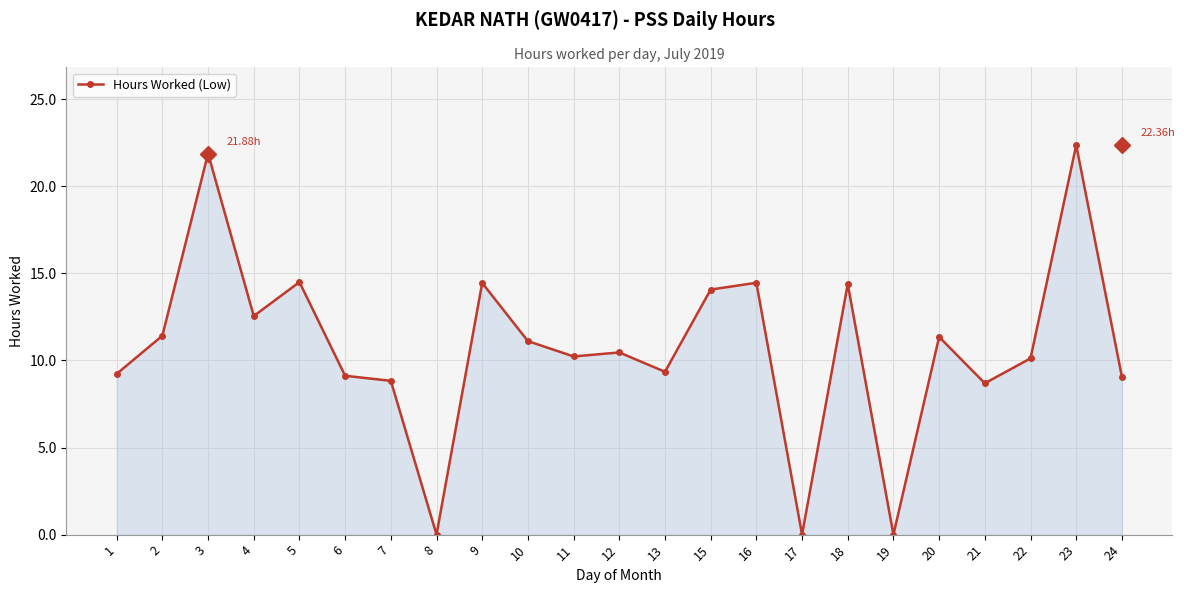

Is it true that the value at 24 is 9.1?

True